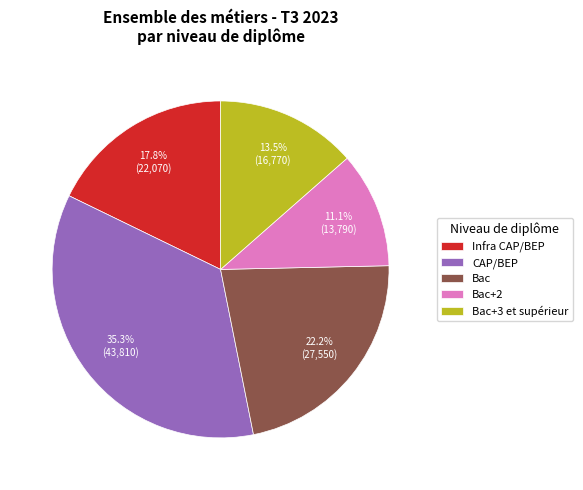

The Infra CAP/BEP slice represents 18% of the pie. True or false?

True